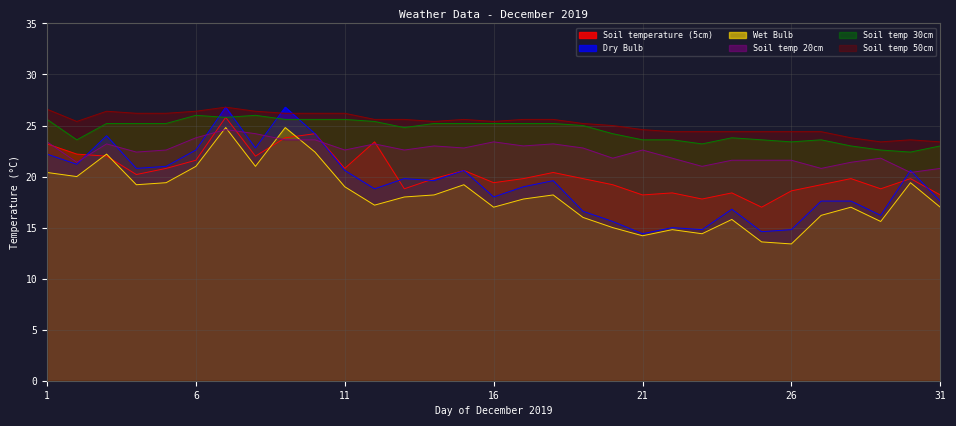

At which category is the sum across all series the highest?

7